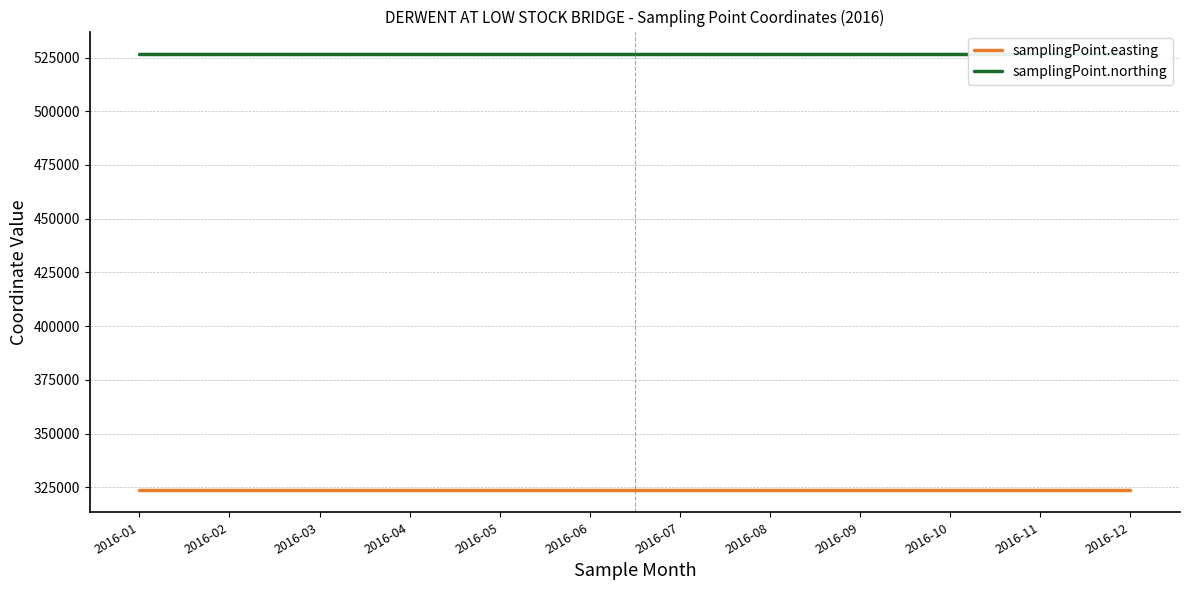

Read the samplingPoint.easting value at 2016-06.

323628